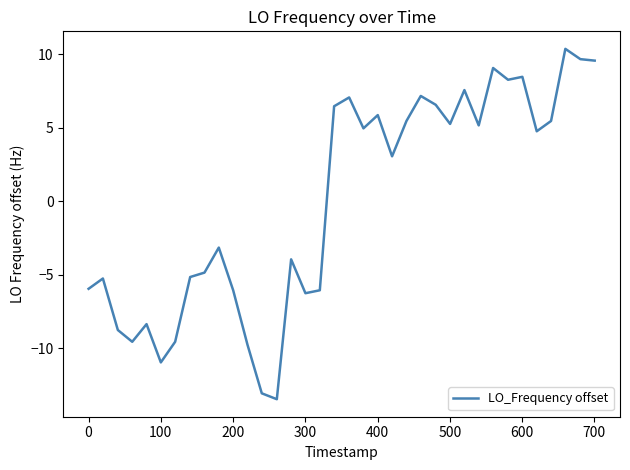

What is the difference between the maximum and minimum values?

23.8